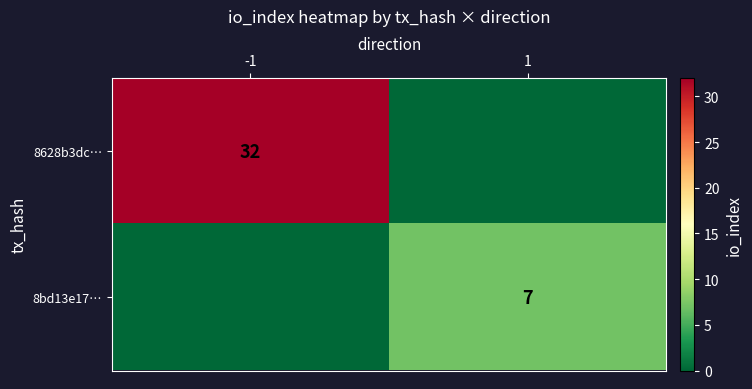

The value of 8bd13e17… at 1 is 7. True or false?

True